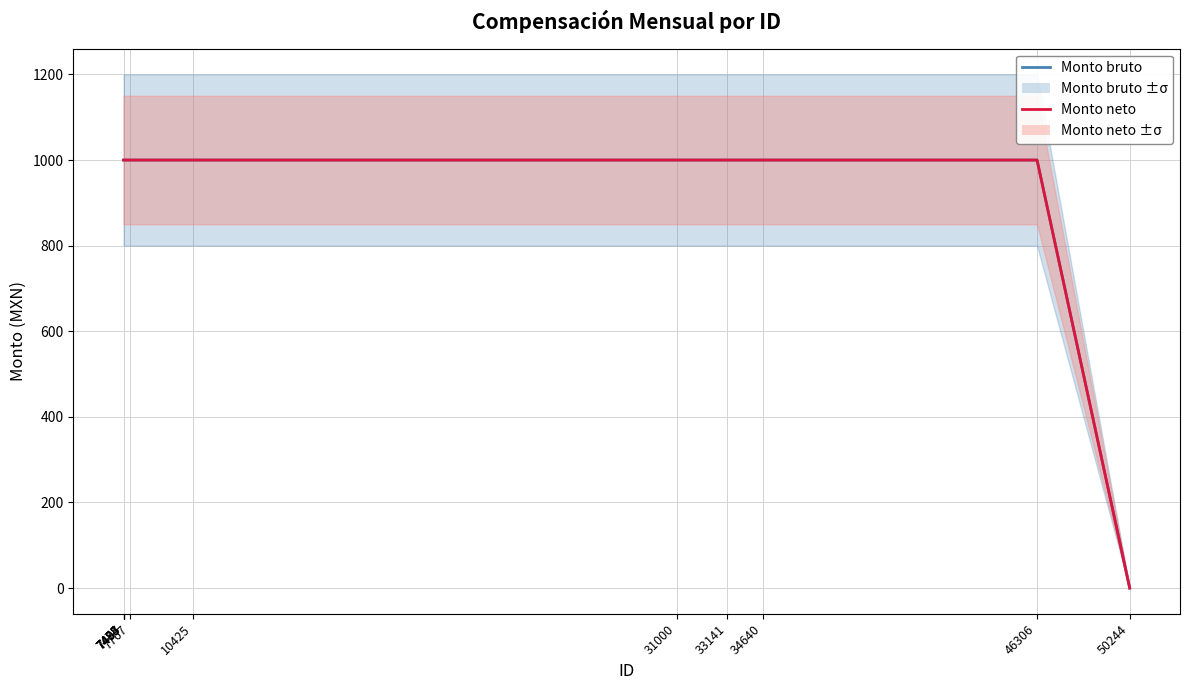

Which series has the largest range (max minus min)?

Monto bruto